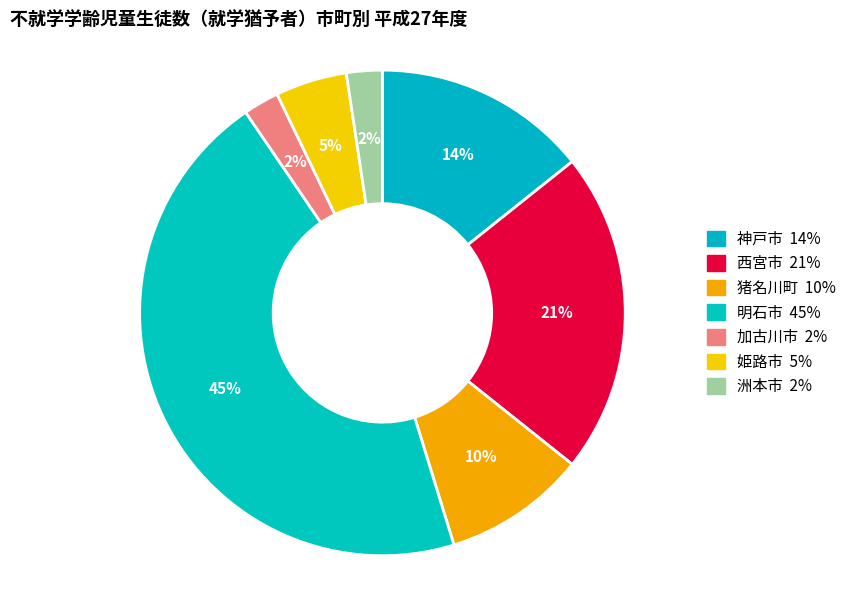

How many slices are in this pie chart?

7